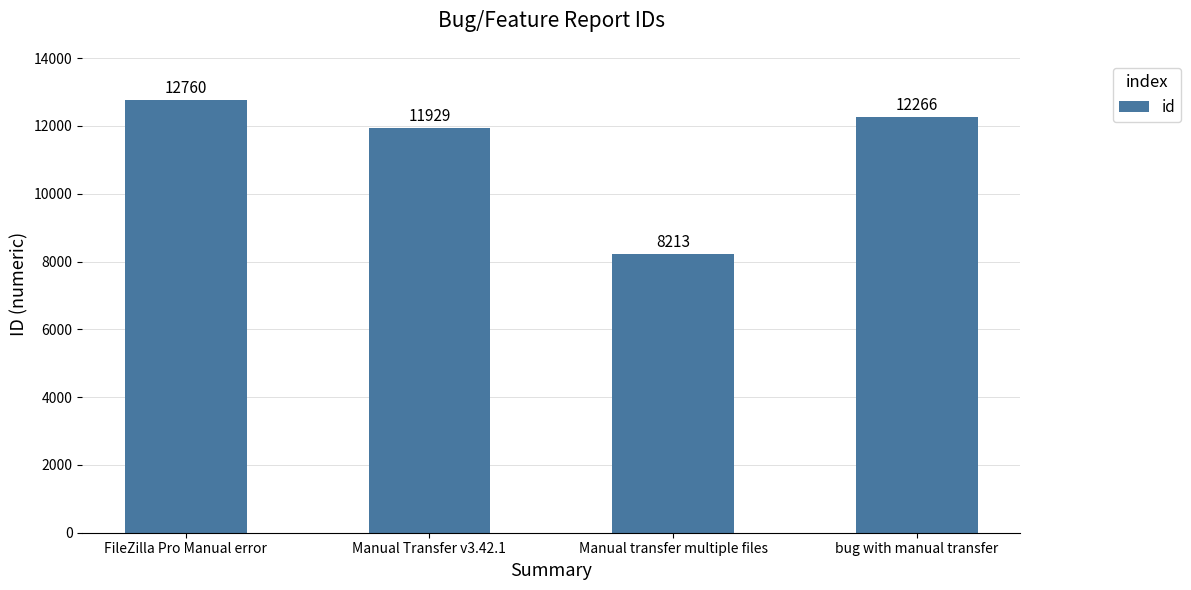

What is the greatest value displayed?

12760